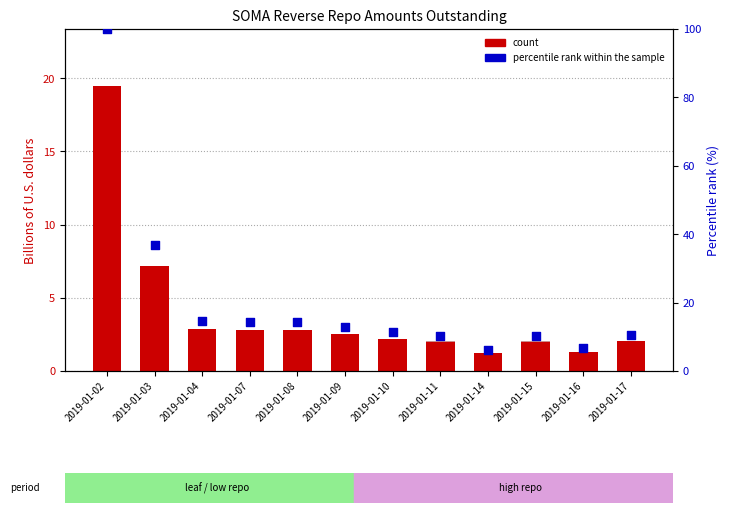

Which series reaches the minimum Y coordinate?

count (GSE)